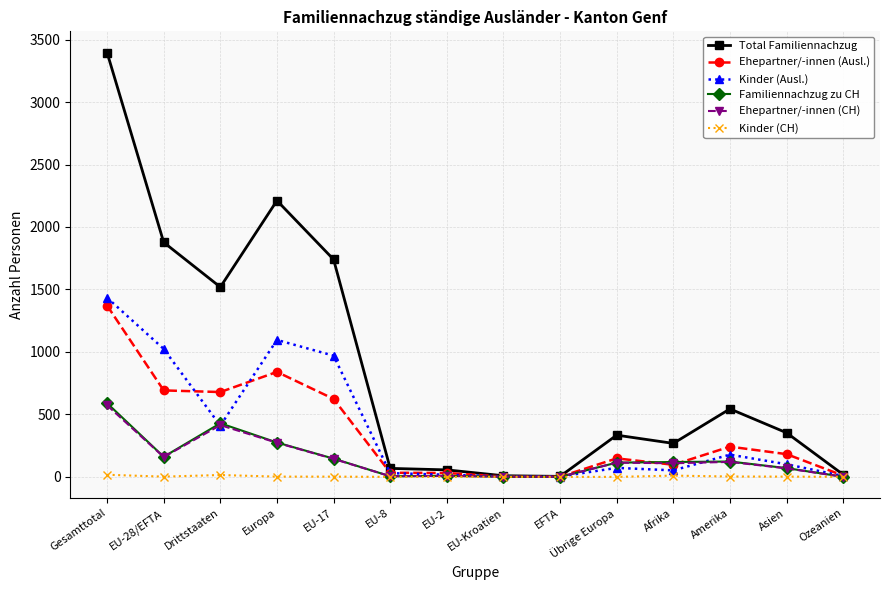

Count the number of data series in this chart.

6